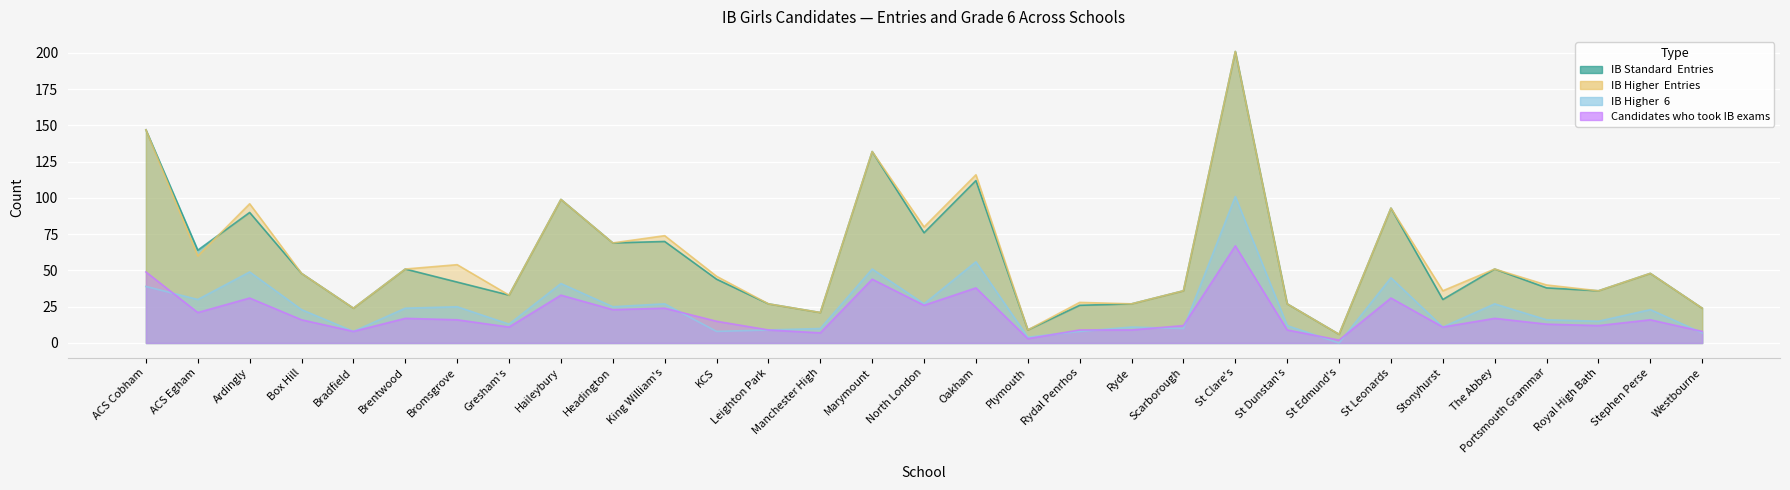

True or false: IB_Standard_Girls_Entries and Candidates_who_took_IB_exams_Girls intersect in this chart.

False